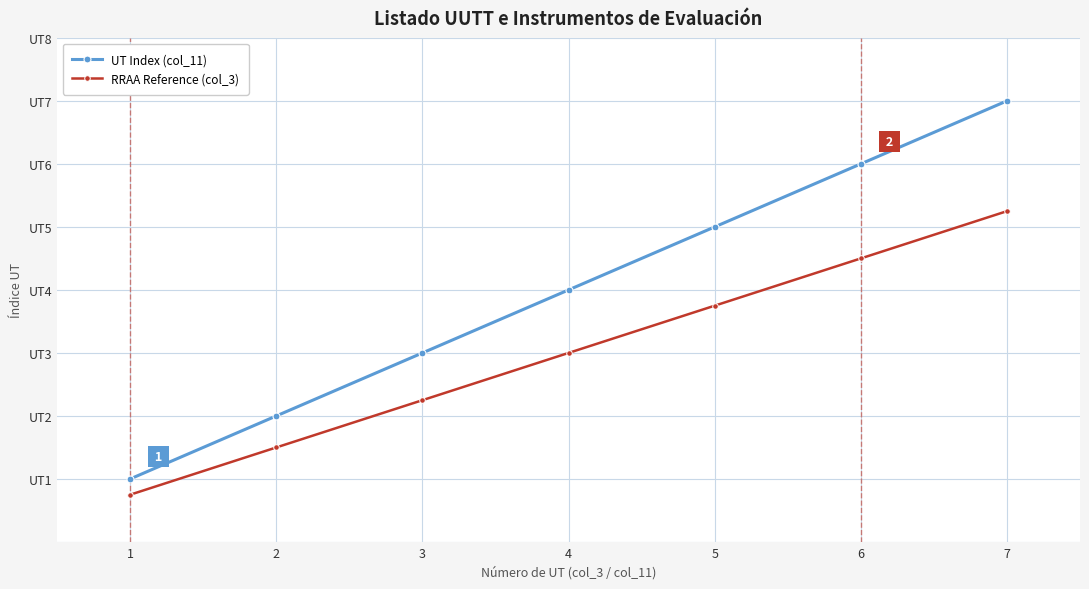

What is the smallest value displayed?

0.8